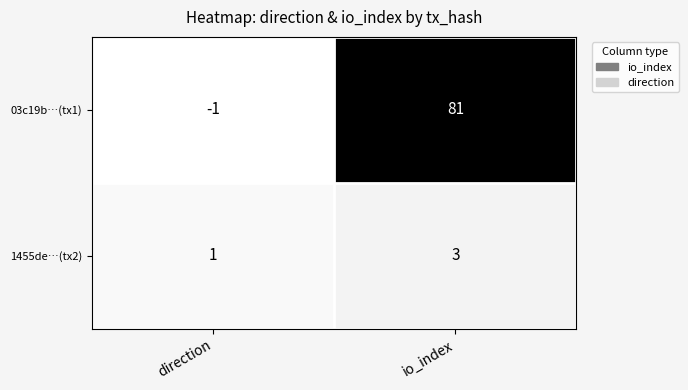

What is the difference between the highest and lowest values at io_index?

78